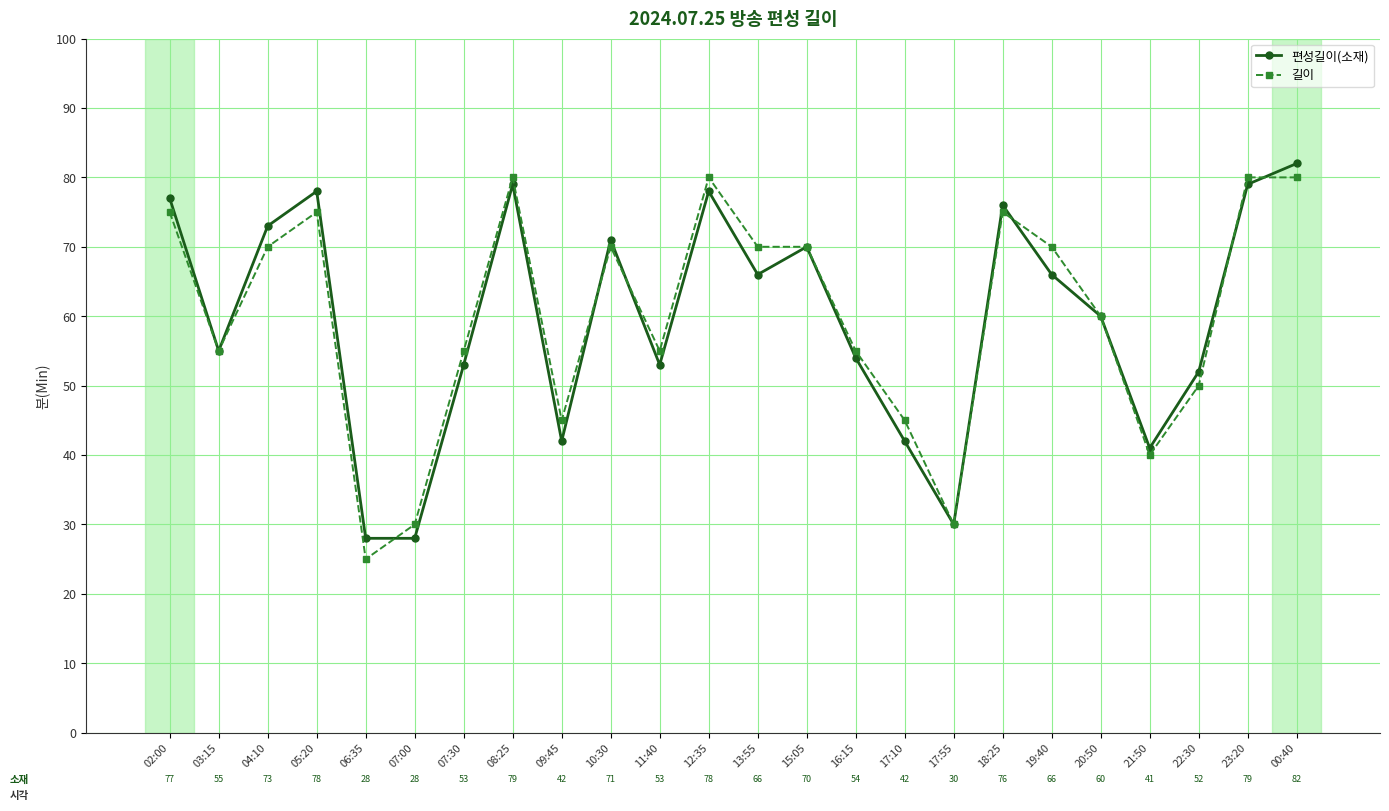

What position from the left is 09:45?

9